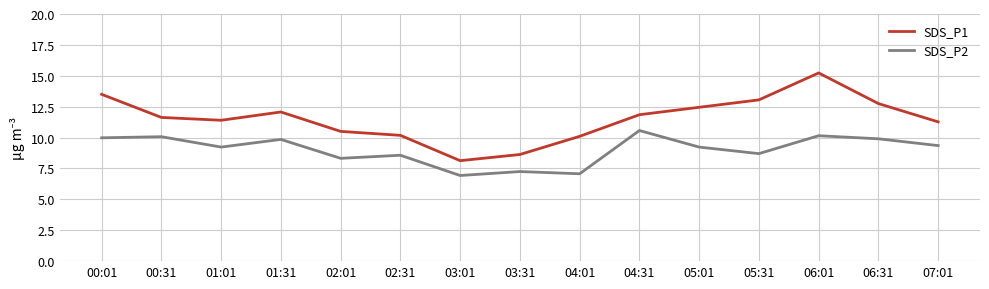

In SDS_P2, how many points are higher than both neighbors (excluding endpoints)?

6